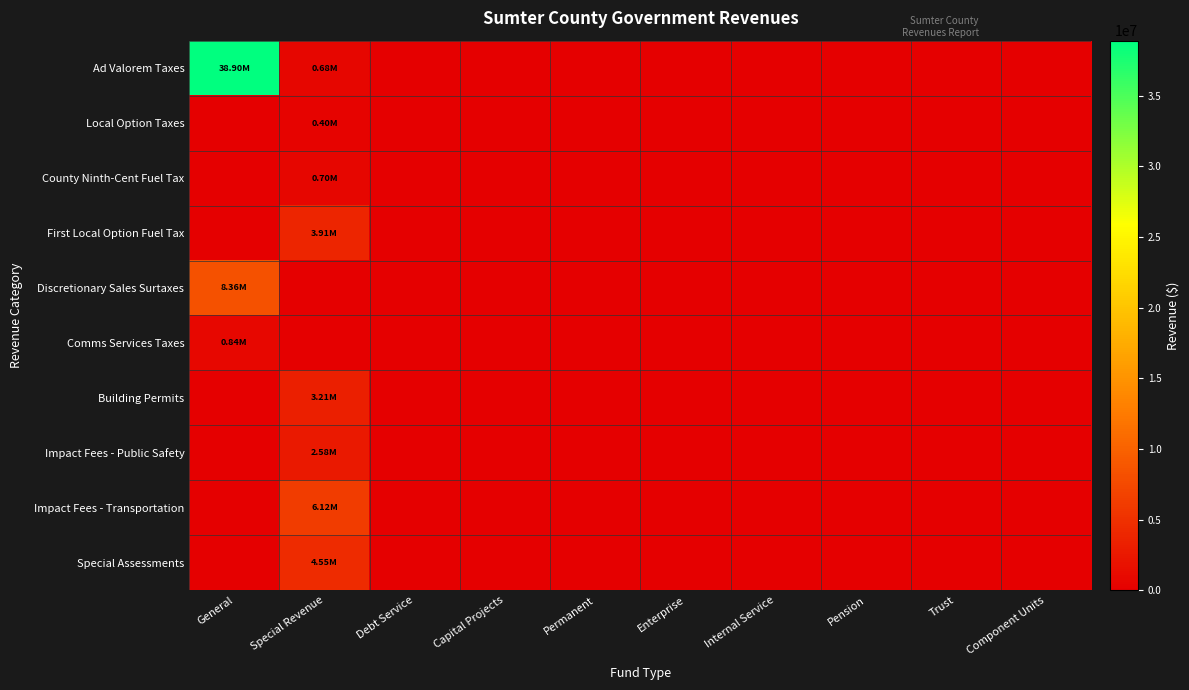

At which category is the sum across all series the highest?

General